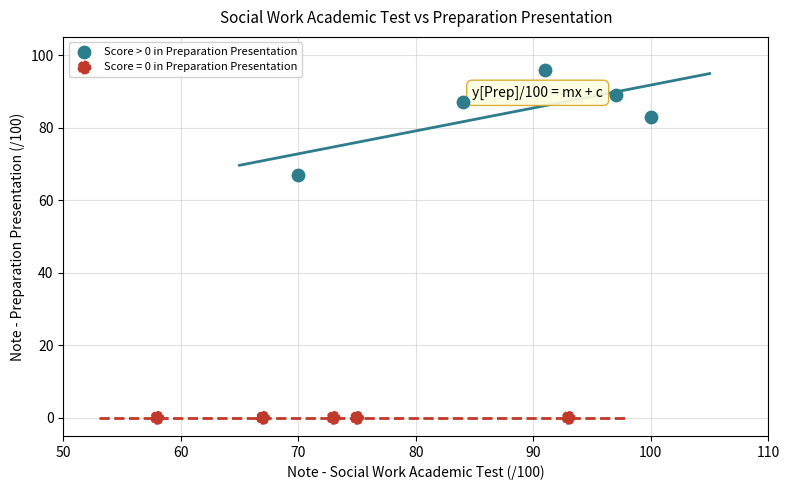

Which series reaches the maximum Y coordinate?

Score > 0 in Preparation Presentation